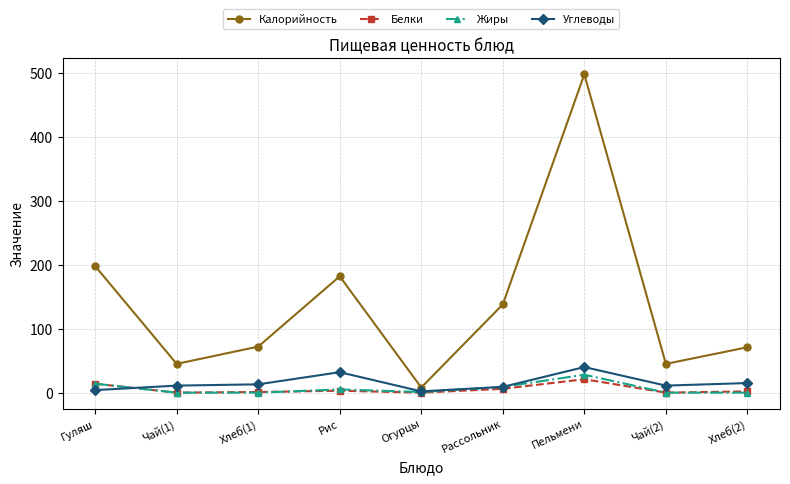

Where does the Белки series first go above 2?

Гуляш